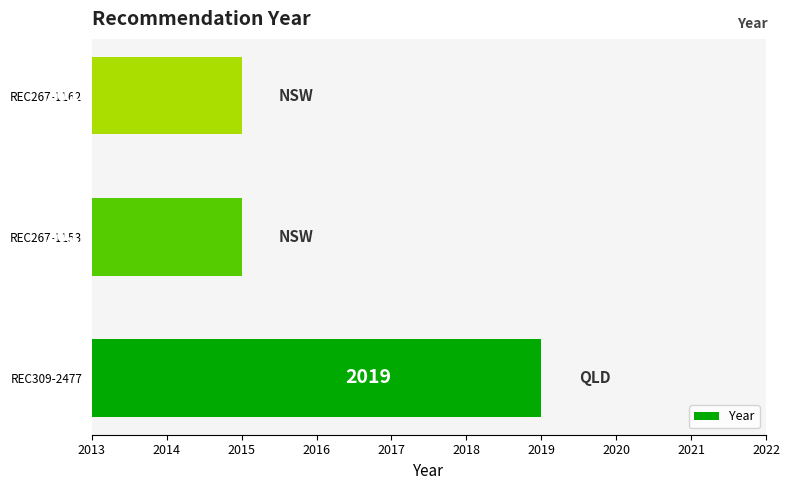

What is the sum of all values?

6049